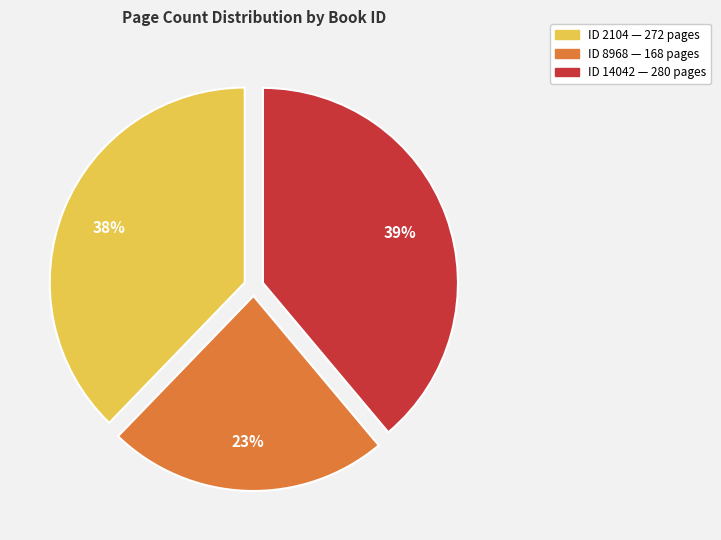

To the nearest percent, what is the average slice percentage?

33%